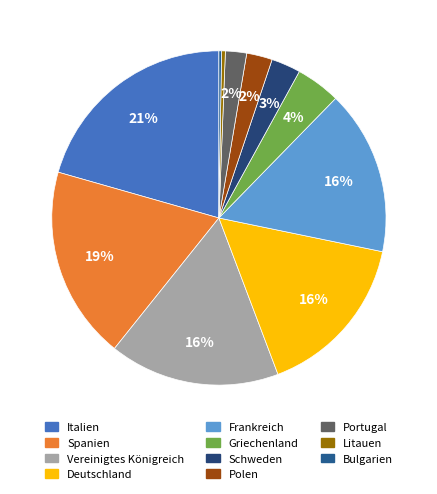

What is the total percentage of Vereinigtes Königreich and Bulgarien?

16.7%